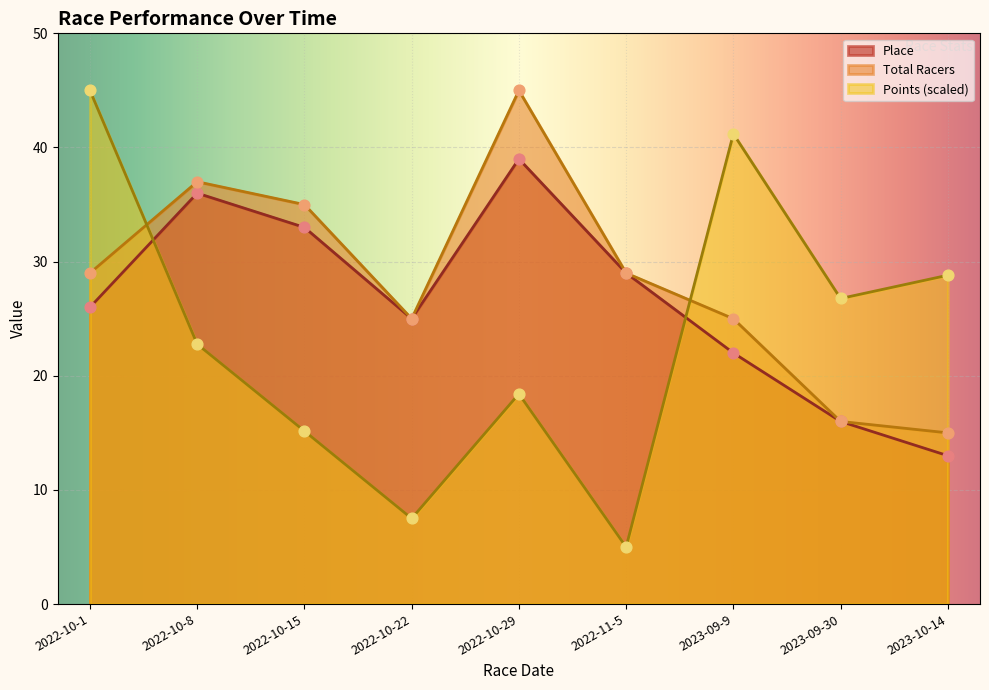

Which series contains the highest Y value?

Total Racers